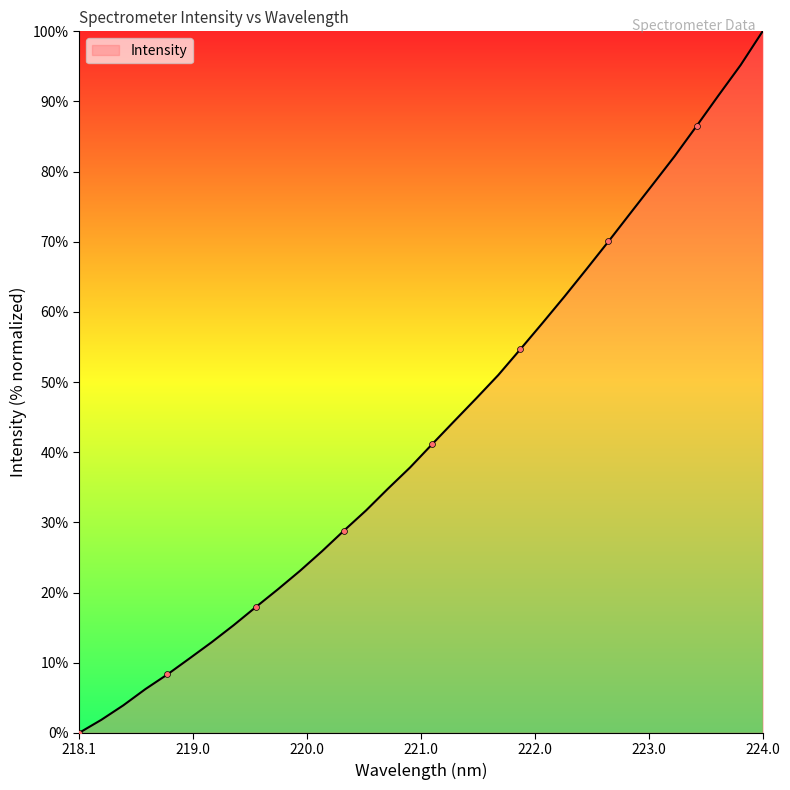

What is the difference between the maximum and minimum values?

100.0